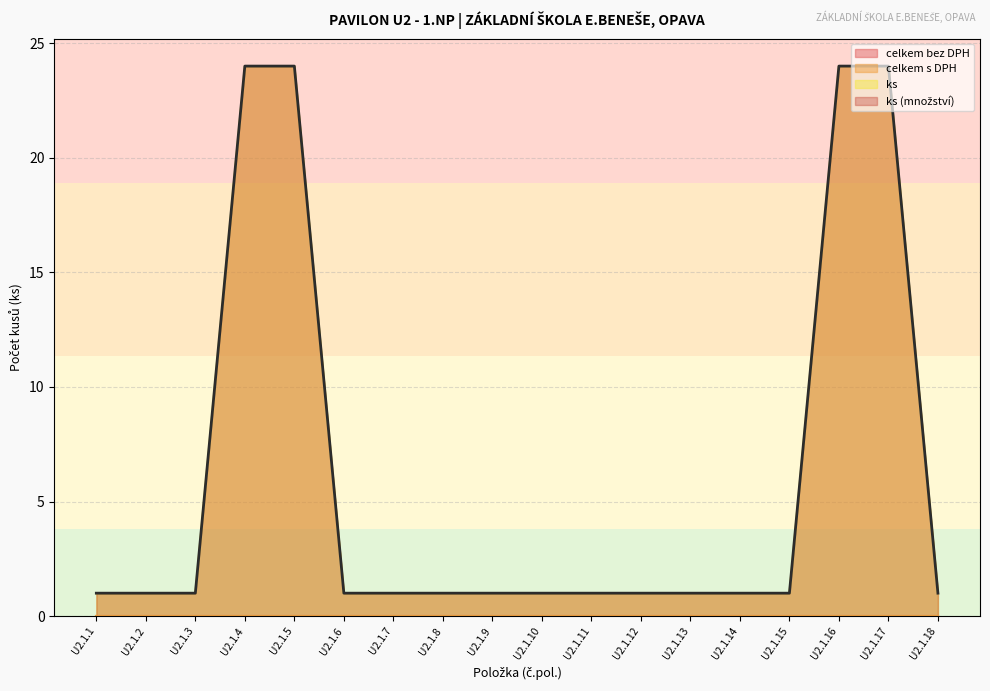

Which series changed the most between U2.1.4 and U2.1.17?

celkem bez DPH